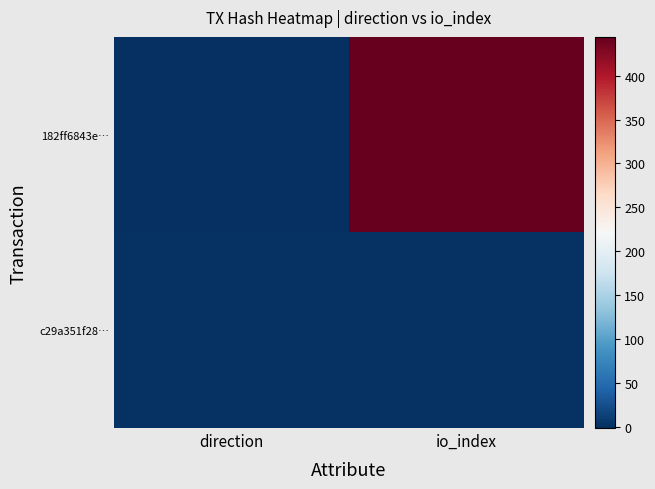

Rank the series at direction from lowest to highest value.

182ff6843e…, c29a351f28…